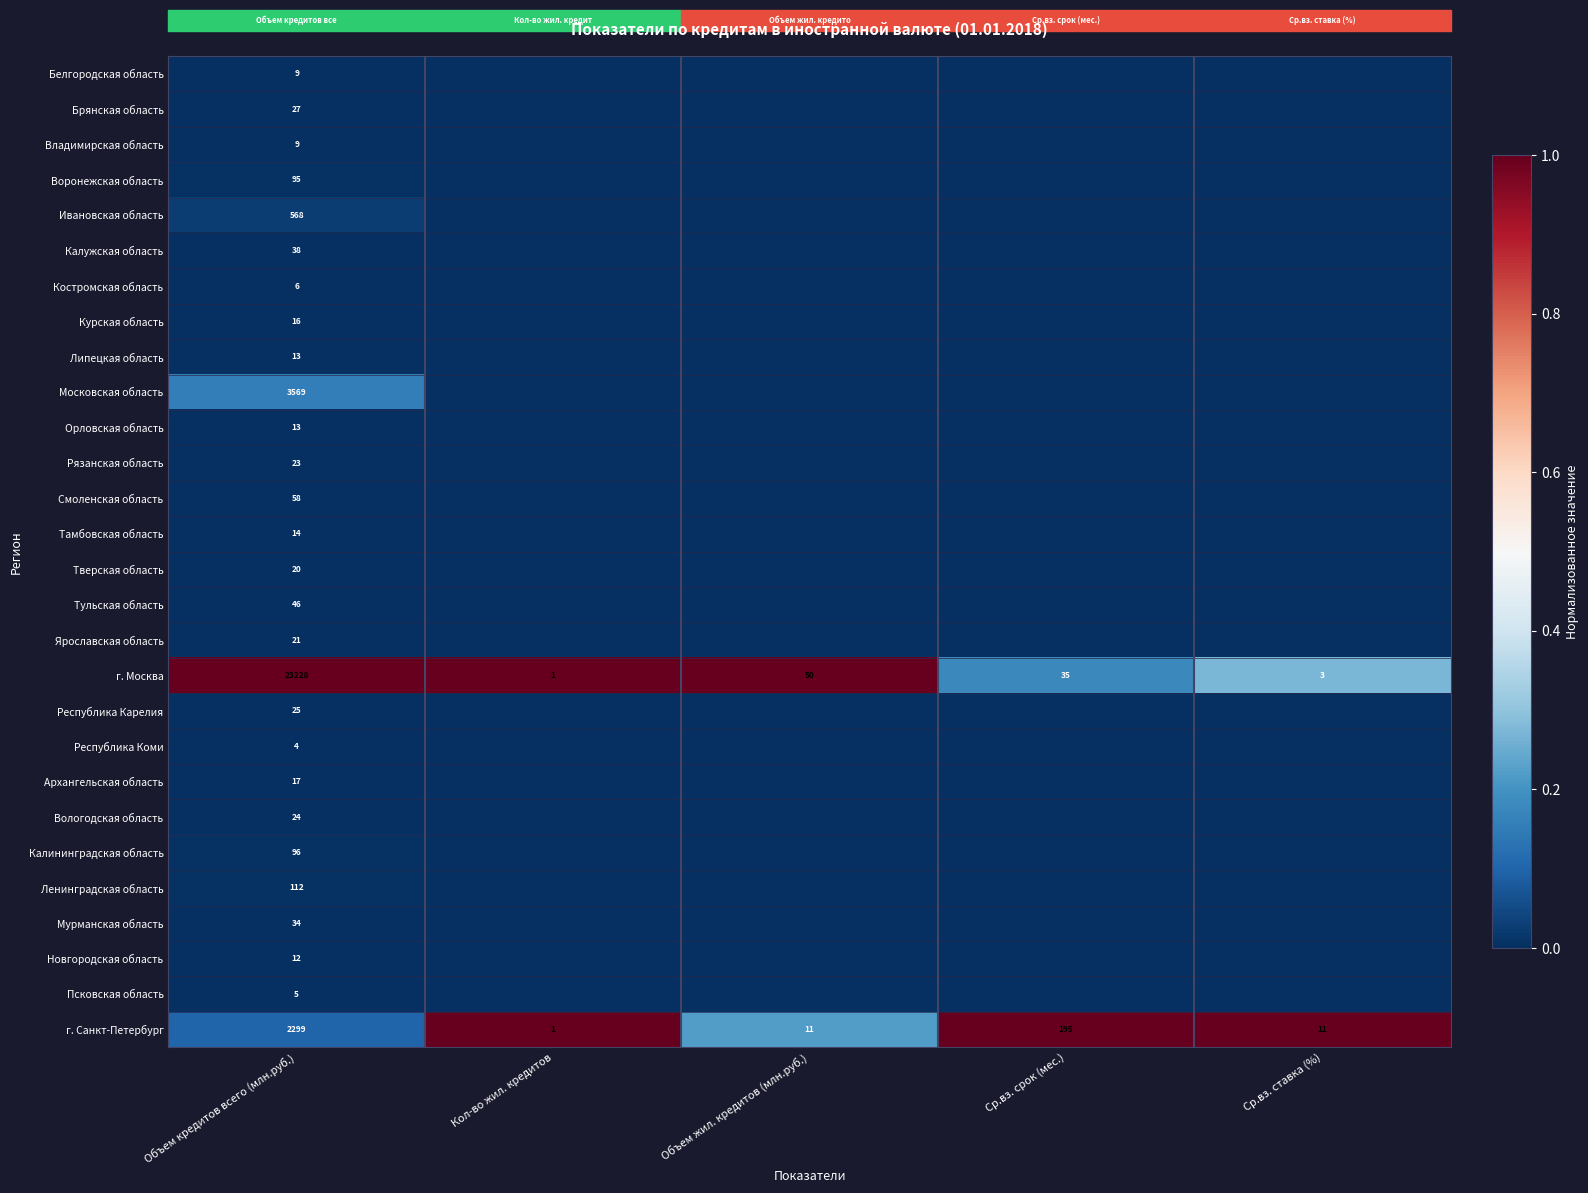

At which label does г. Москва first exceed 35?

Объем кредитов всего (млн.руб.)